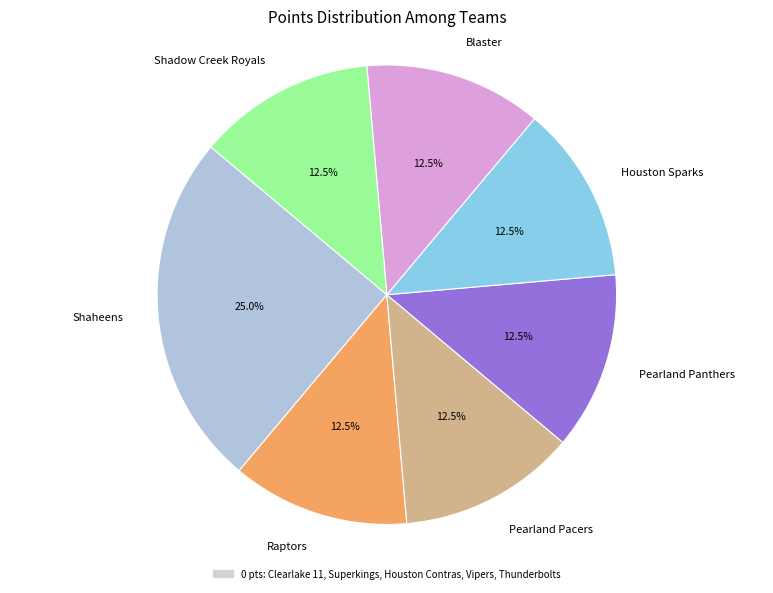

What is the ratio of the value at Houston Sparks to the value at Blaster?

1.0